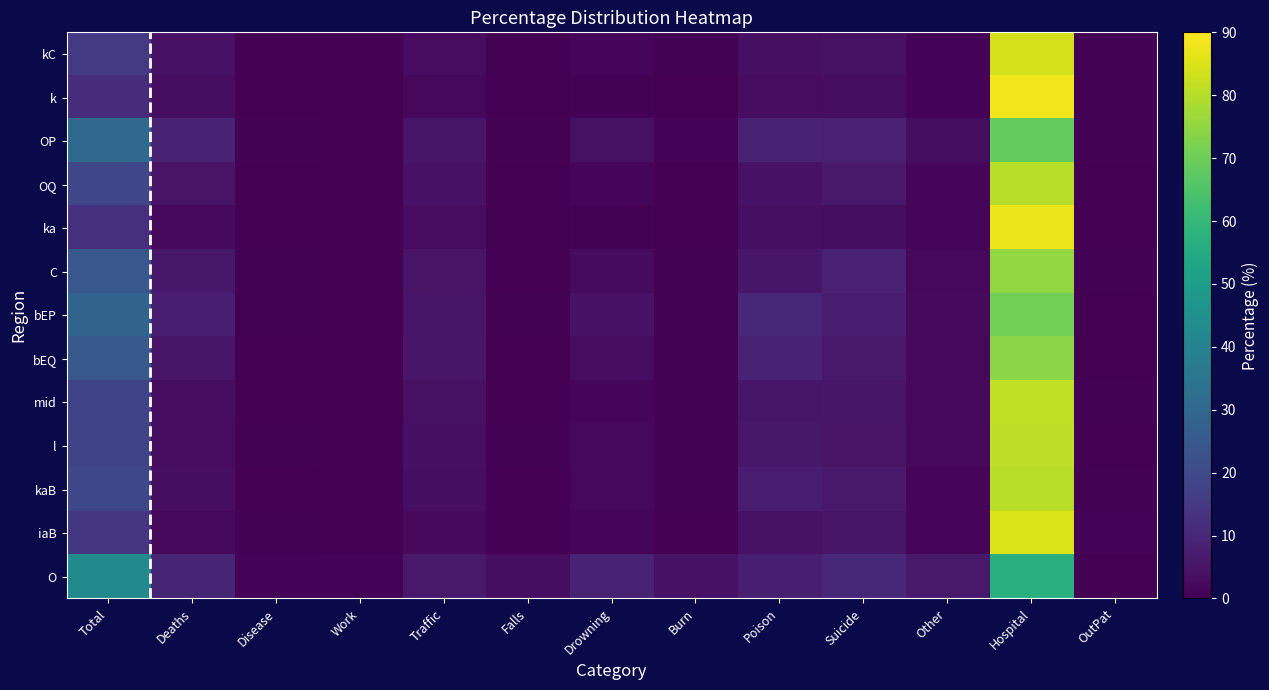

What is the difference between the maximum and minimum values in the kaB series?

80.1